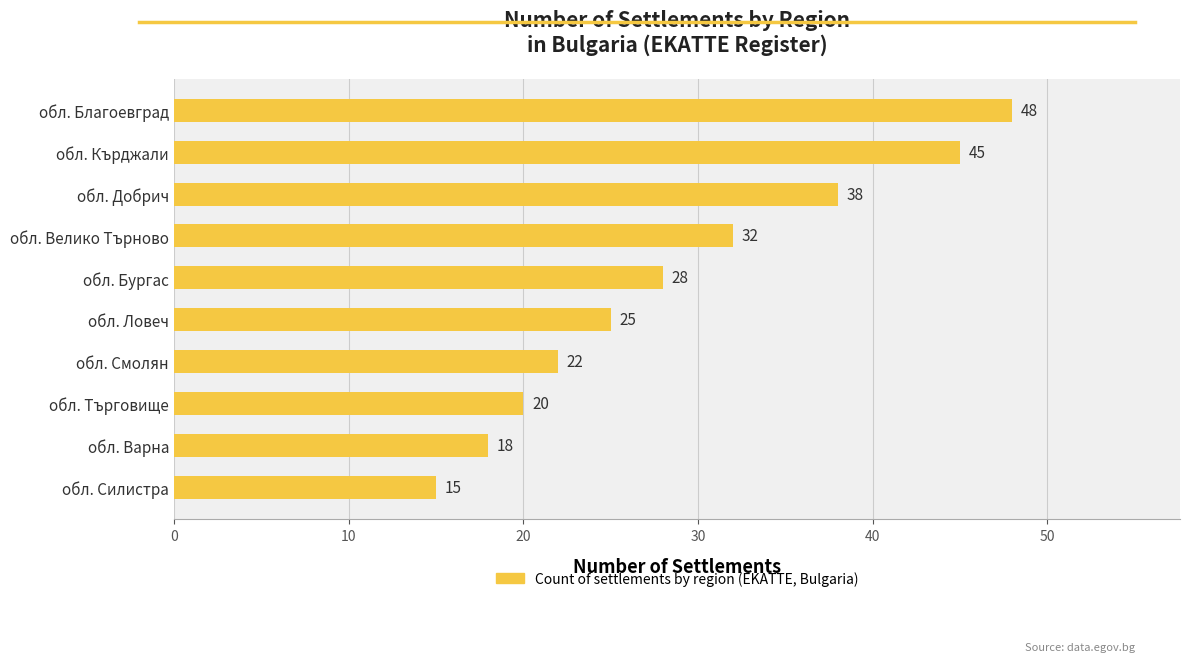

The chart shows a value of 32 at обл. Велико Търново. True or false?

True